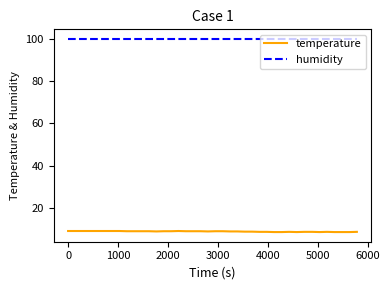

What is the smallest value displayed?

8.6